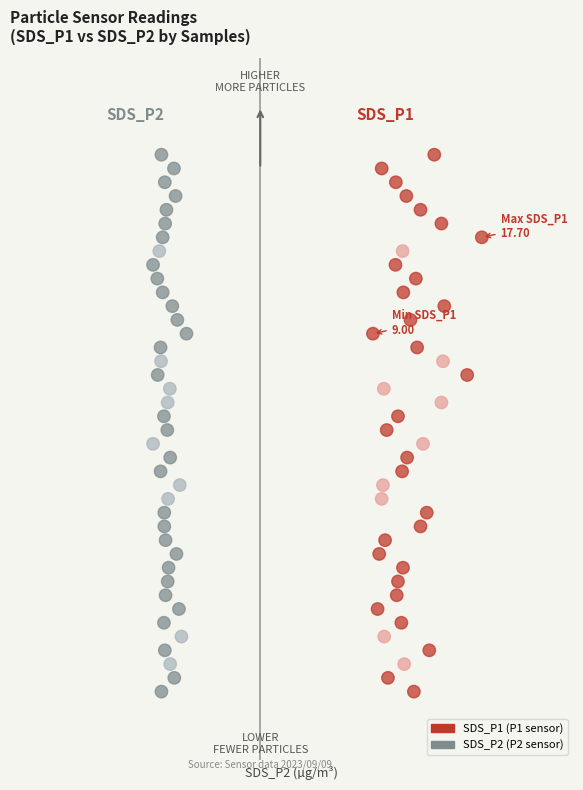

What are all the series names shown in the legend?

SDS_P1 (P1 sensor), SDS_P2 (P2 sensor)